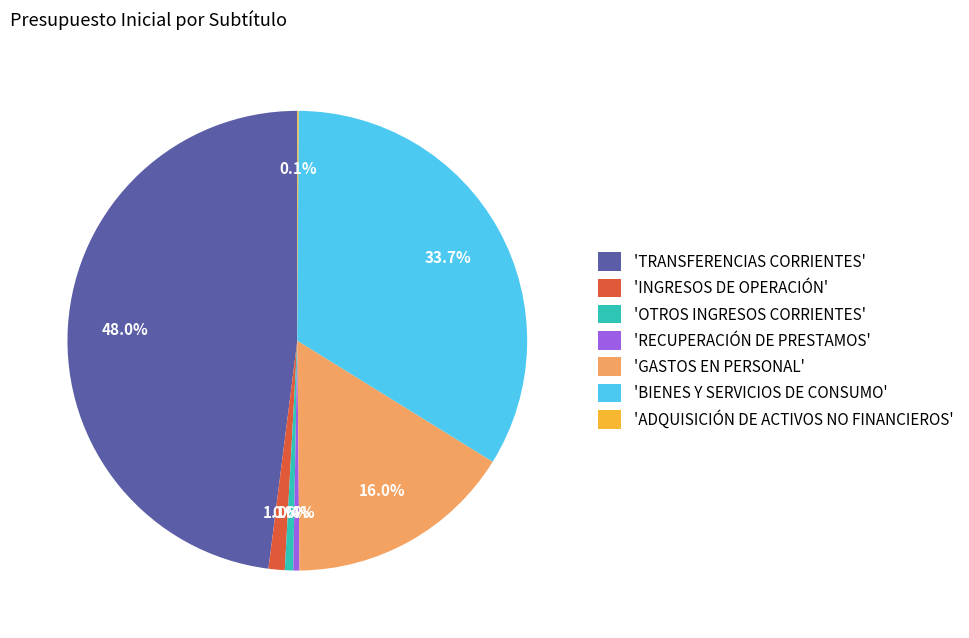

What is the largest slice in the pie chart?

'TRANSFERENCIAS CORRIENTES'